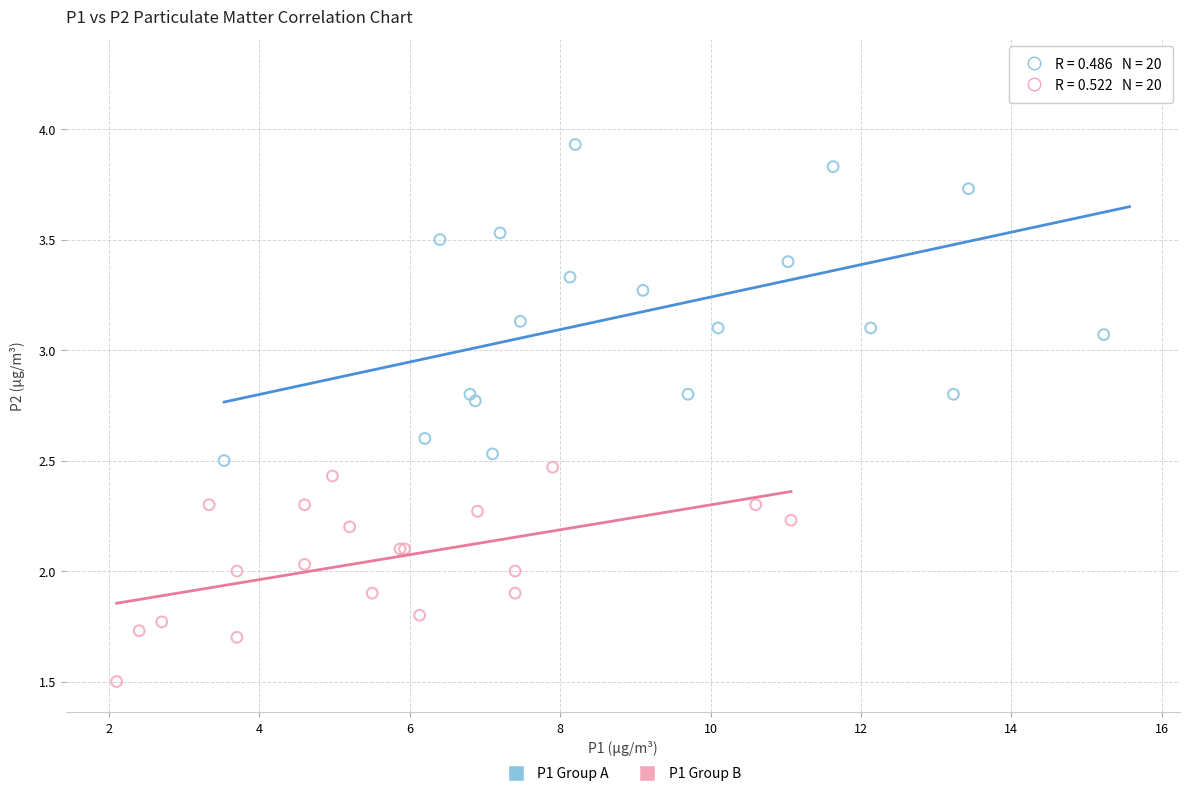

Which series reaches the maximum Y coordinate?

P1 Group A